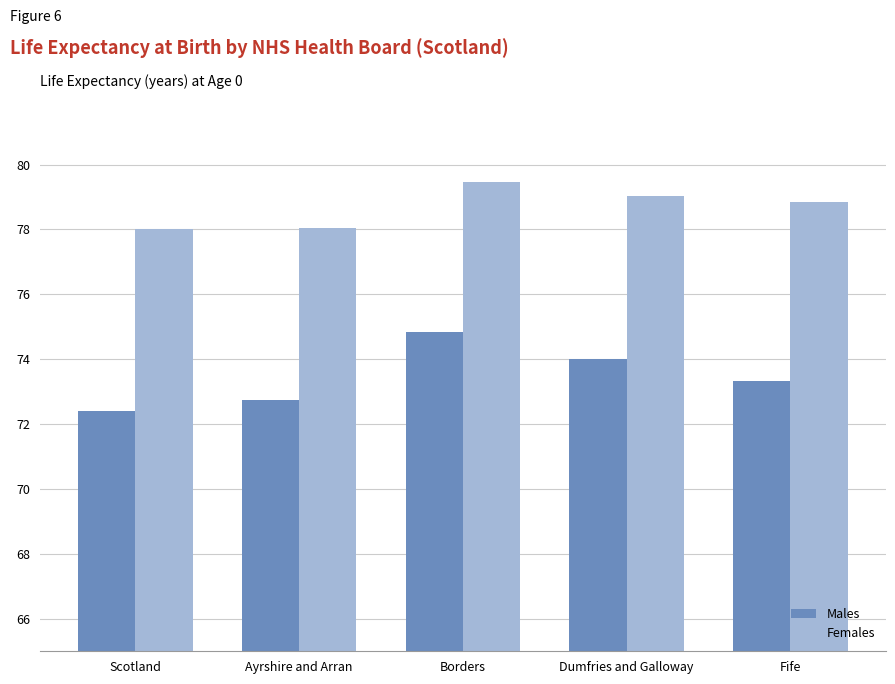

How many data points in Males are above 73?

3